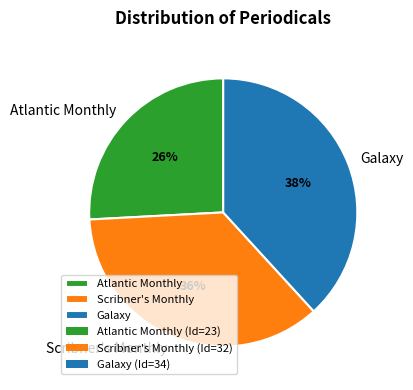

Is there a majority slice in this chart?

No